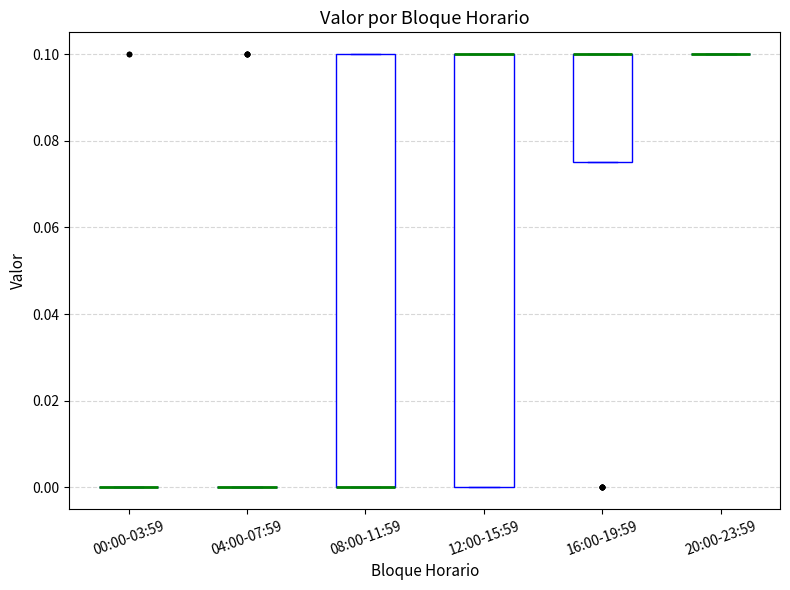

Reading left to right, read every box against the y-axis: the position of its median line, the range the box covers, and the ends of its whiskers. The values are not printed on the chart, so give them approximately, as read against the axis.

00:00-03:59: box collapsed to a line at 0.000, whiskers 0.000 to 0.000
04:00-07:59: box collapsed to a line at 0.000, whiskers 0.000 to 0.000
08:00-11:59: median 0.000 (drawn on the box's lower edge), box 0.000 to 0.100, whiskers 0.000 to 0.100
12:00-15:59: median 0.100 (drawn on the box's upper edge), box 0.000 to 0.100, whiskers 0.000 to 0.100
16:00-19:59: median 0.100 (drawn on the box's upper edge), box 0.076 to 0.100, whiskers 0.076 to 0.100
20:00-23:59: box collapsed to a line at 0.100, whiskers 0.100 to 0.100